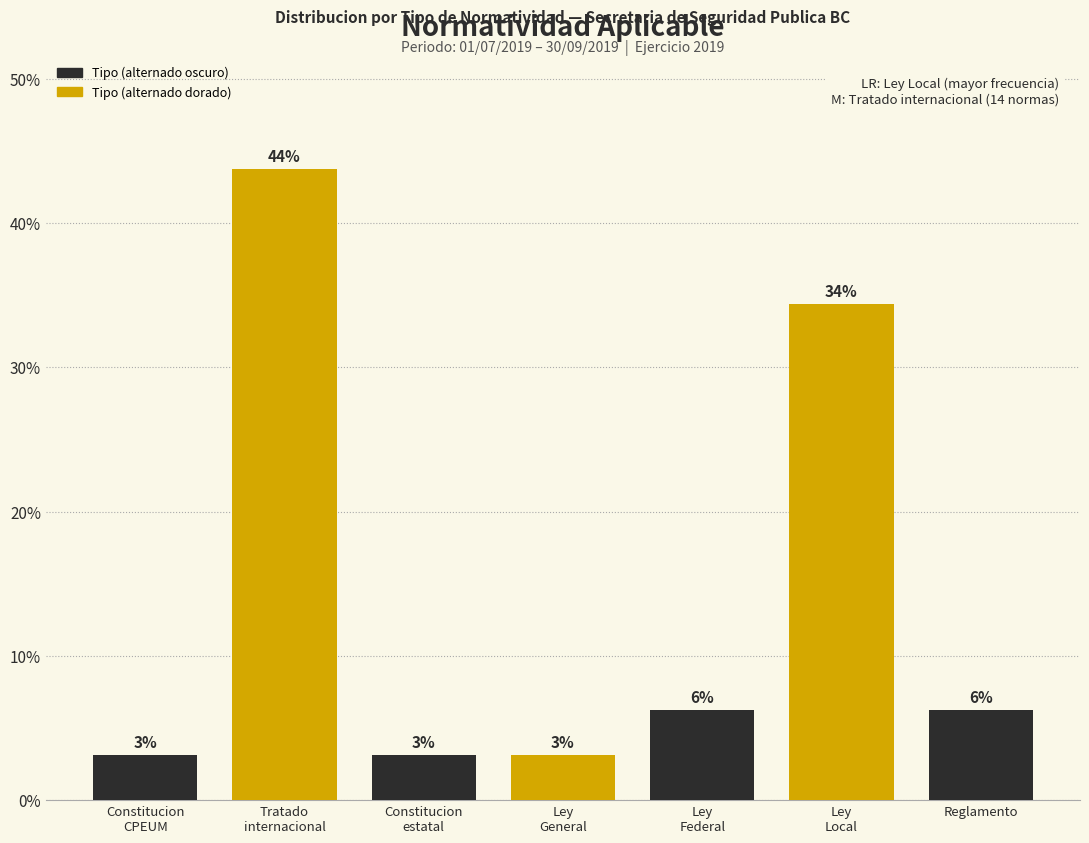

How many bars are there in total?

7